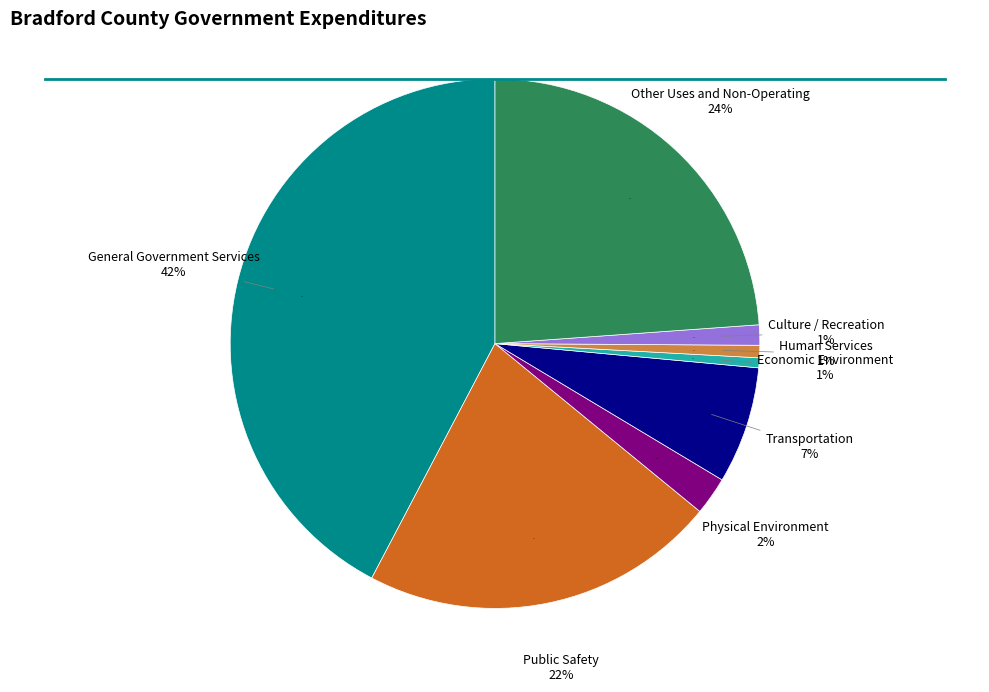

Approximately how many times larger is the value at Public Safety compared to Physical Environment?

9.4